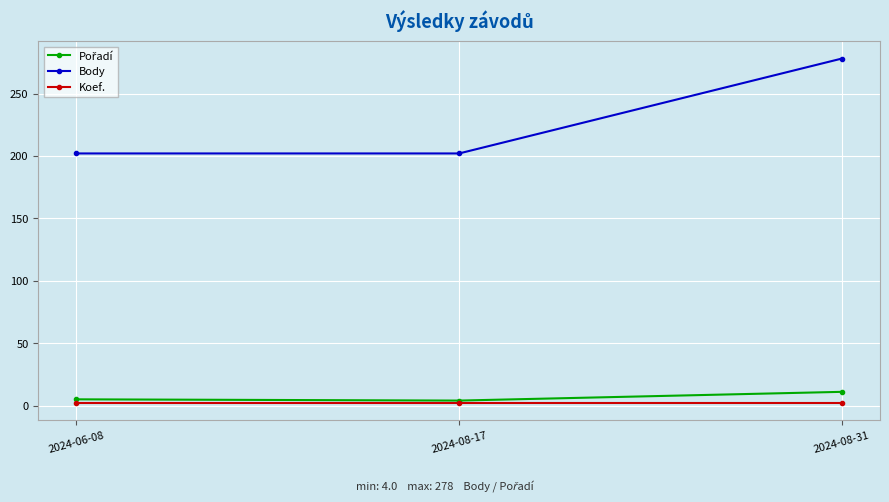

What is the label of the 2nd point from the left?

2024-08-17